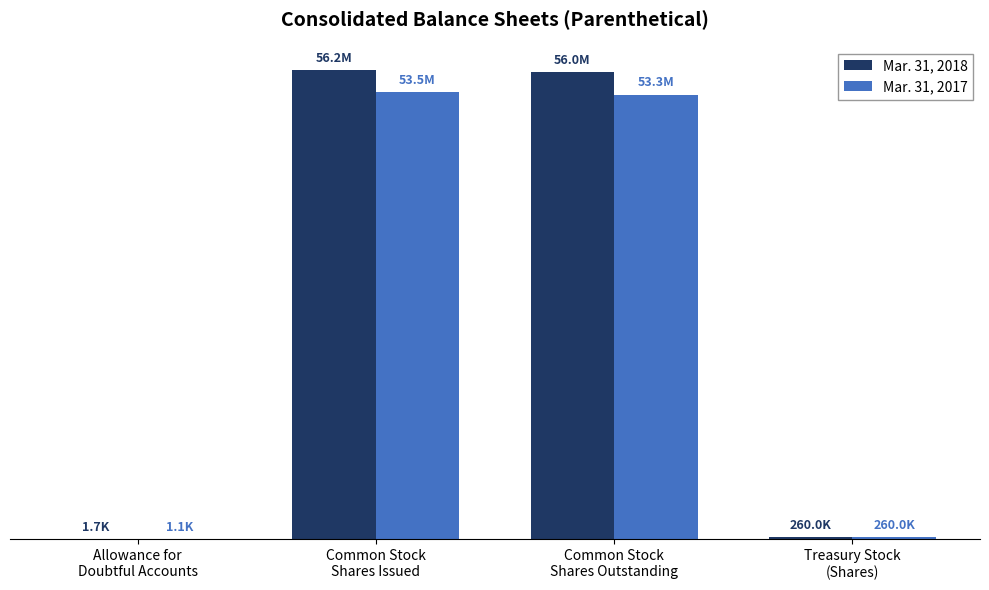

What are all the series names shown in the legend?

Mar. 31, 2018, Mar. 31, 2017